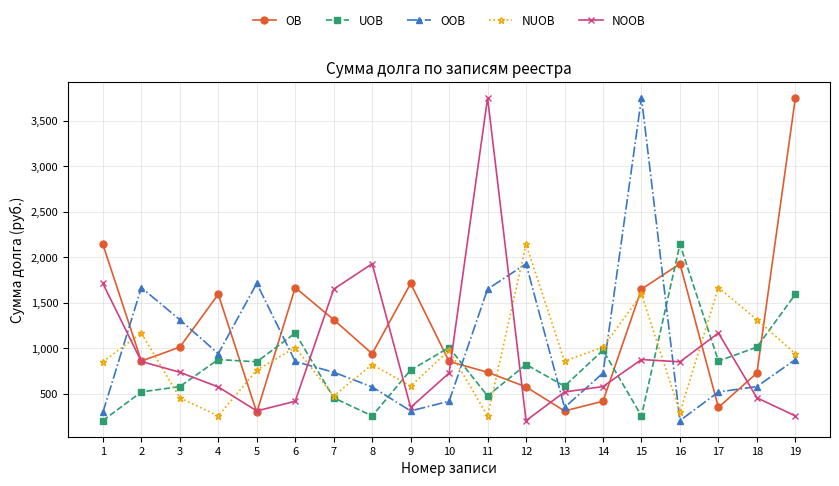

The OOB series shows 268.9 at 3. True or false?

False